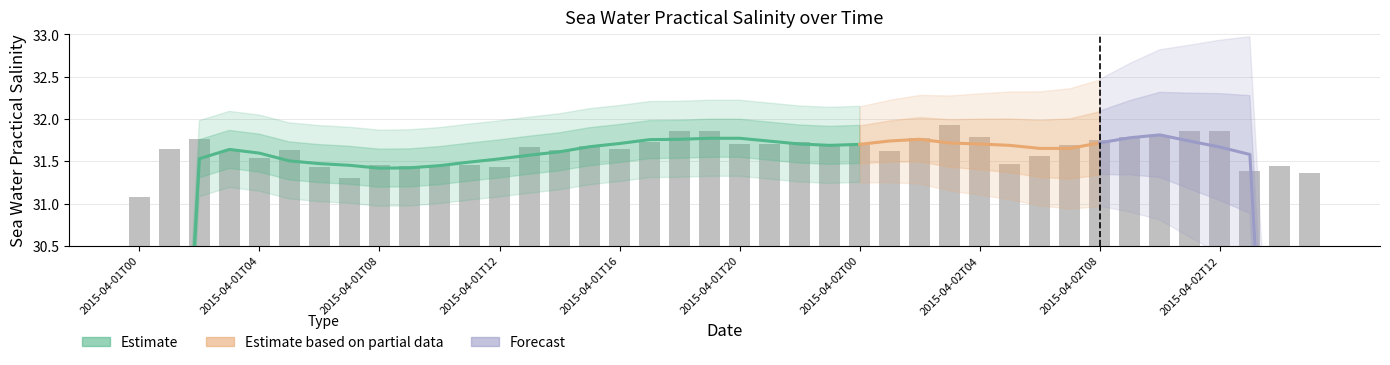

What position from the left is 2015-04-01T06?

7